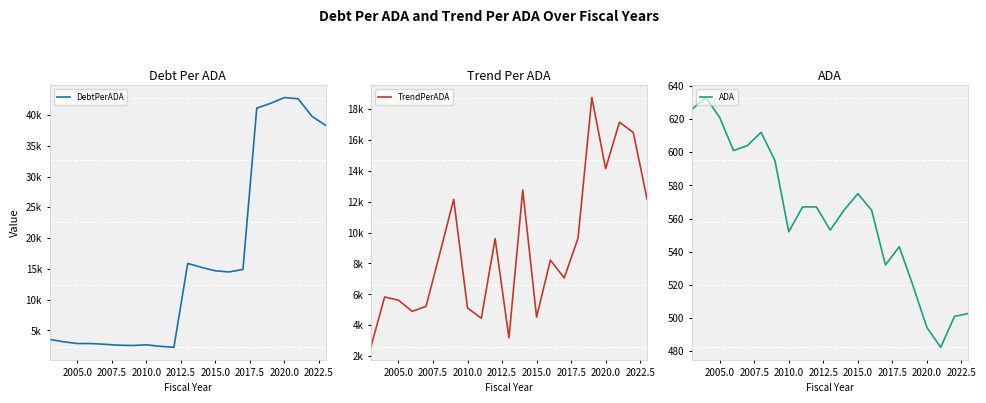

What is the minimum value for ADA?

482.3